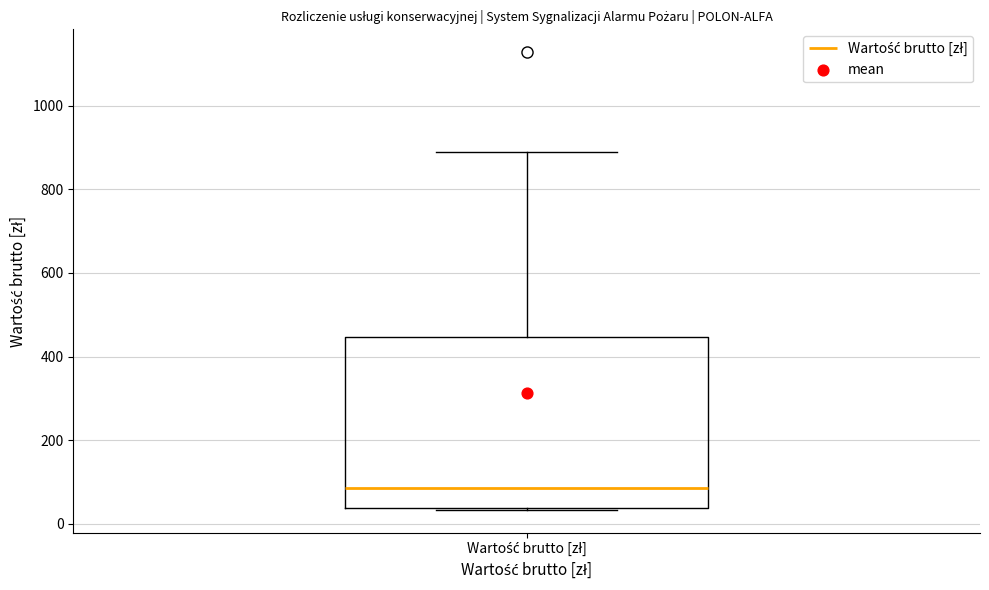

Transcribe this box plot: give where the median line is, the range the box spans, and where the two whiskers end, as read against the y-axis. The values are not printed on the chart, so give them approximately, as read against the axis.

median 80, box 40 to 440, whiskers 40 to 880